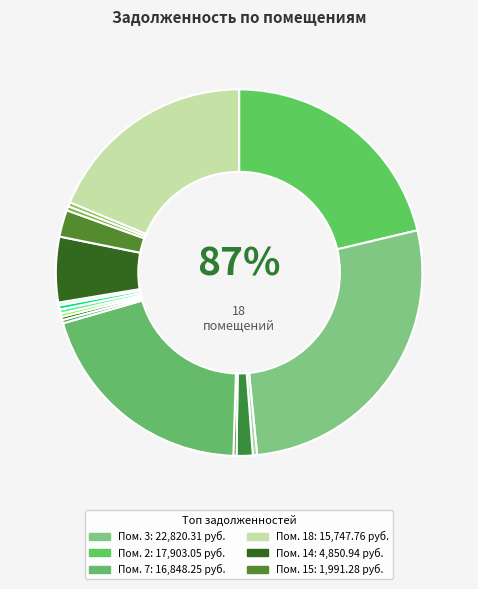

To the nearest percent, what is the difference between the 5 and 8 slice percentages?

1%